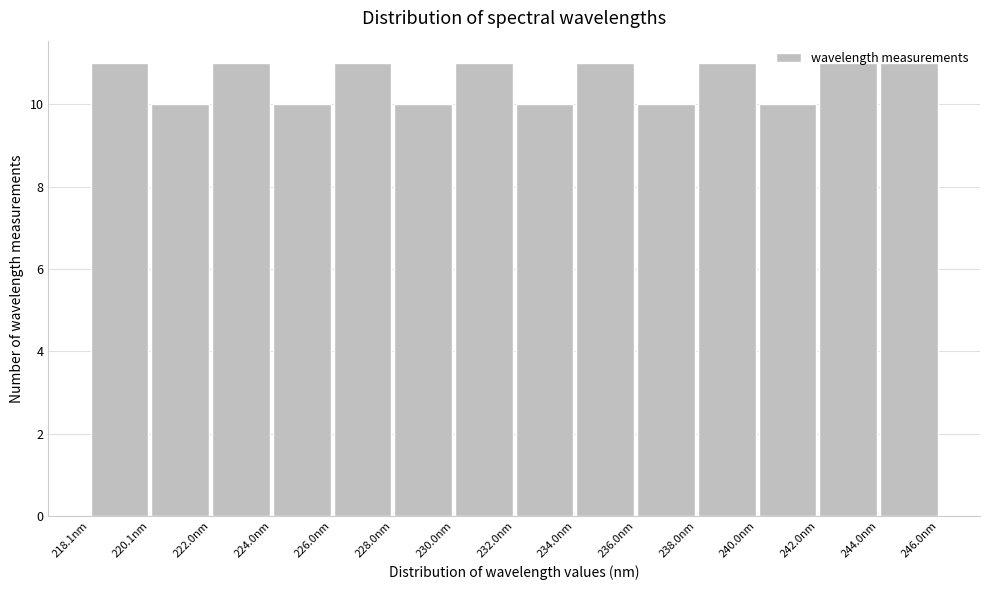

Reading left to right, list every bar in this chart as the range it spans on the x-axis followed by its height. Neither the bar edges nor the heights are printed on the chart, so give them approximately, as read against the axes.

218 to 220: 11
220 to 222: 10
222 to 224: 11
224 to 226: 10
226 to 228: 11
228 to 230: 10
230 to 232: 11
232 to 234: 10
234 to 236: 11
236 to 238: 10
238 to 240: 11
240 to 242: 10
242 to 244: 11
244 to 246: 11